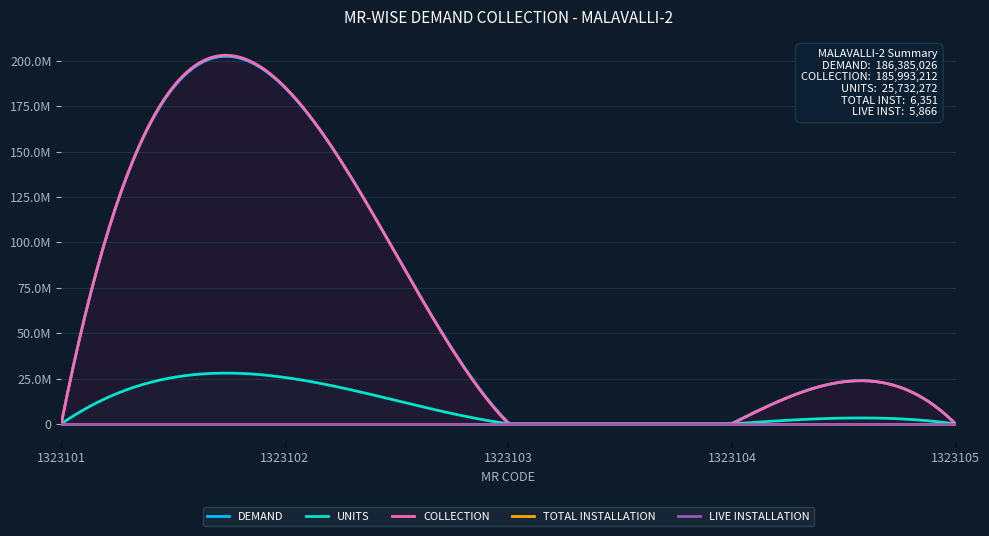

Reading right to left, extract all data points from this chart.

DEMAND: 1323105=58574.1	1323104=314220.9	1323103=680705.3	1323102=185331526.0	1323101=0.0
UNITS: 1323105=6701.0	1323104=32898.0	1323103=79018.0	1323102=25613655.0	1323101=0.0
COLLECTION: 1323105=0.0	1323104=75936.0	1323103=194473.0	1323102=185722803.0	1323101=0.0
TOTAL INSTALLATION: 1323105=199.0	1323104=2916.0	1323103=3200.0	1323102=34.0	1323101=2.0
LIVE INSTALLATION: 1323105=199.0	1323104=2753.0	1323103=2885.0	1323102=29.0	1323101=0.0